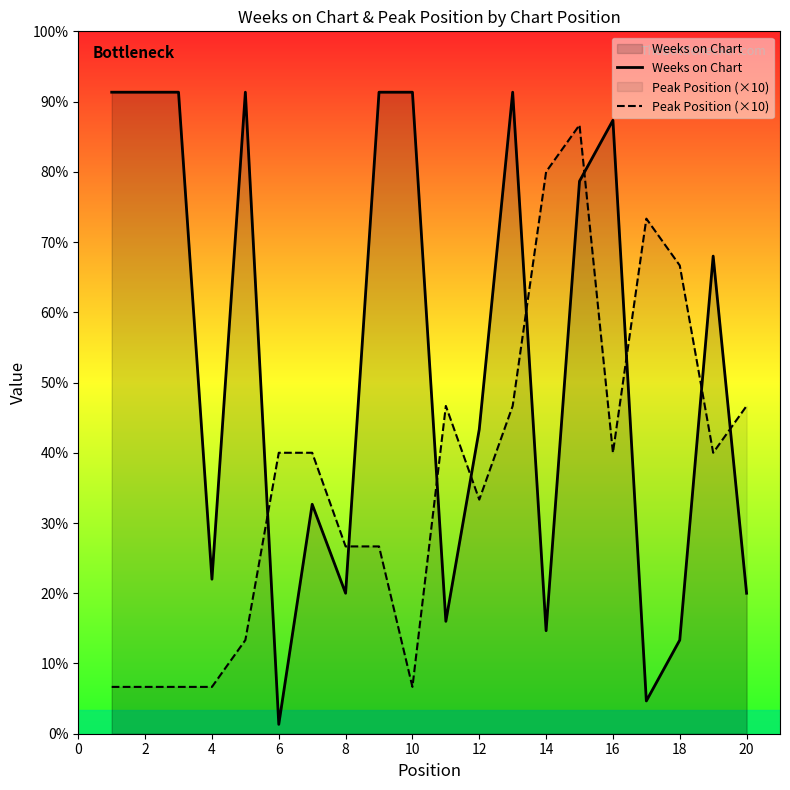

How many intersections are there between Weeks on Chart and Peak Position (×10)?

9